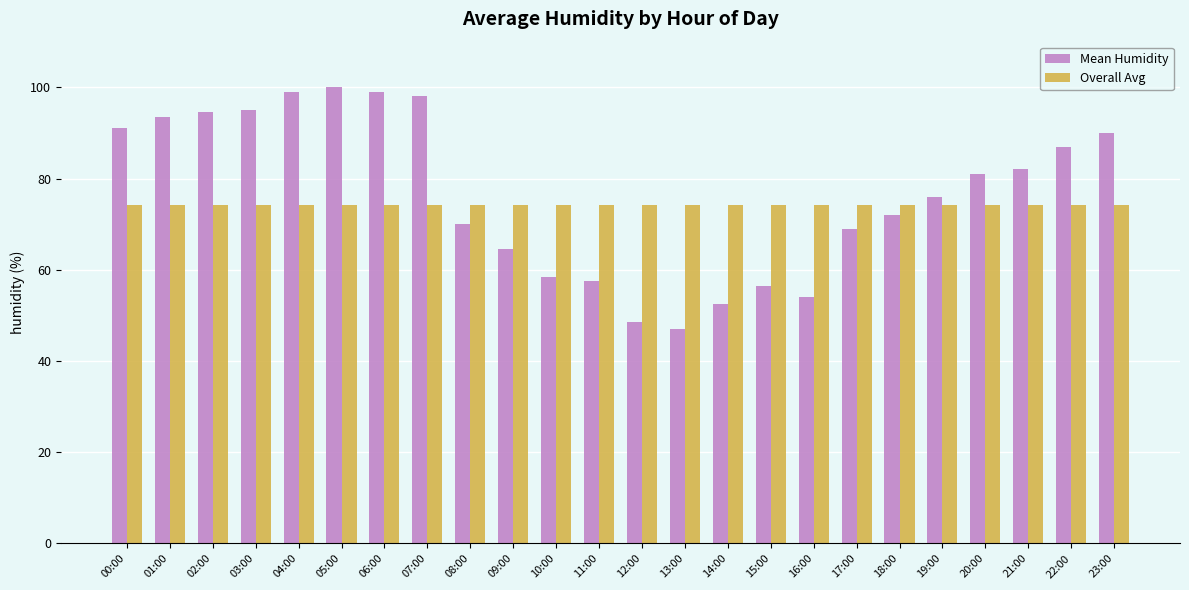

At how many categories does at least one series exceed 72?

24